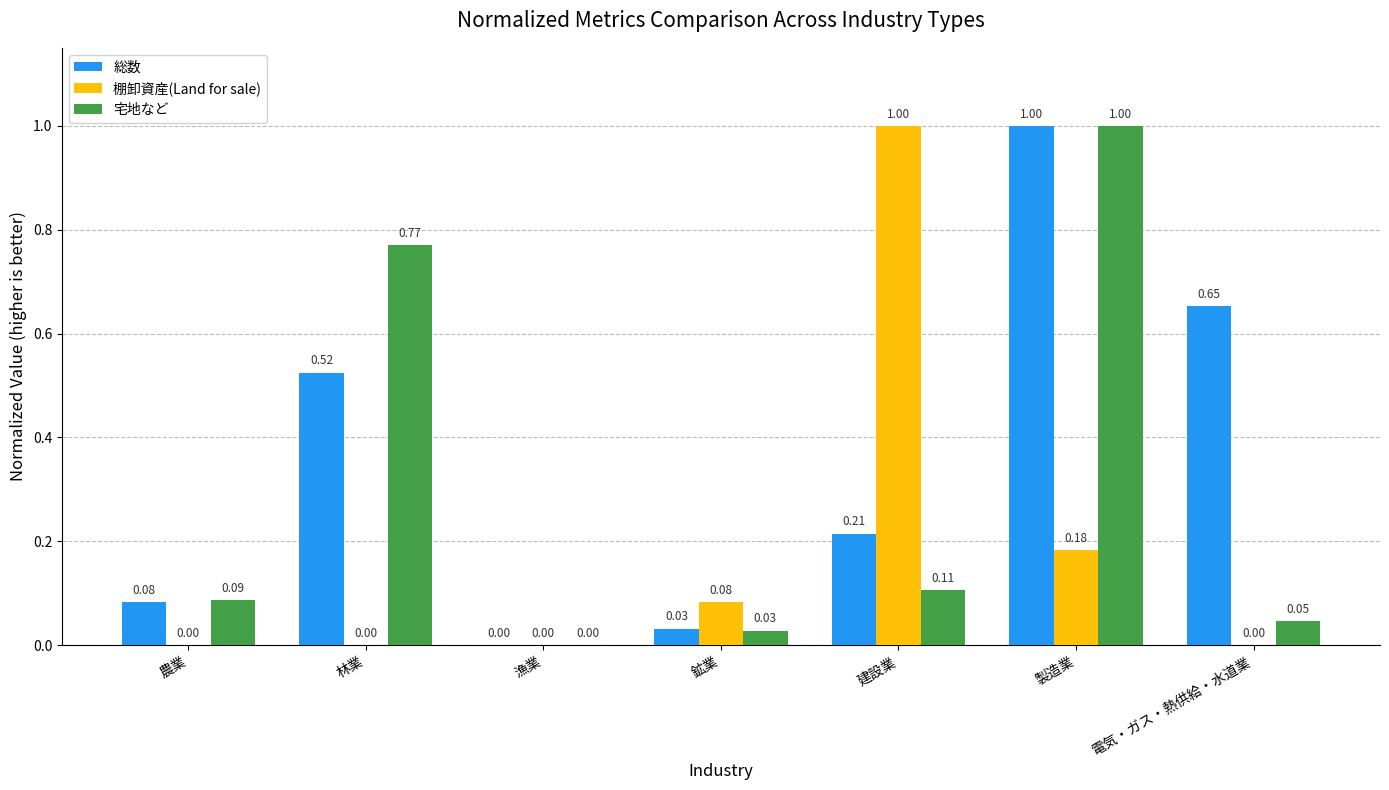

Where is 総数 nearest to the value 0?

漁業